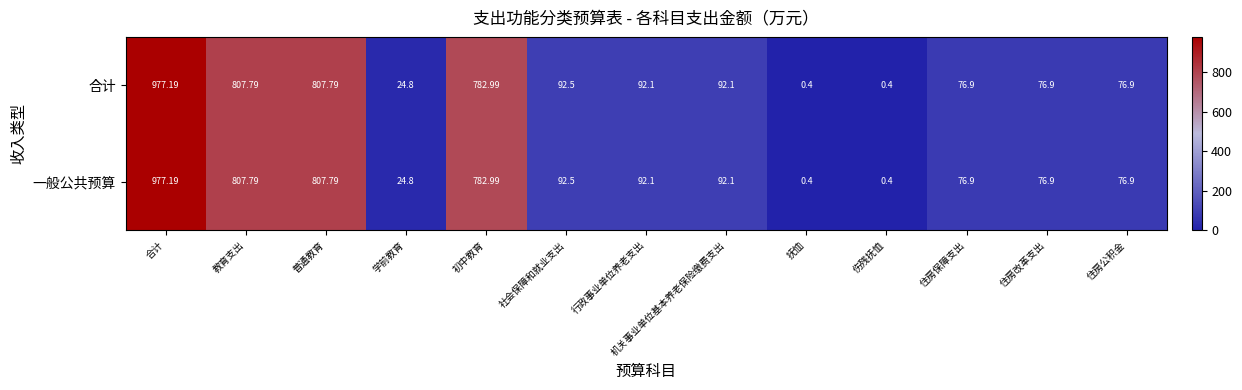

At which label is 合计 closest to 488?

初中教育